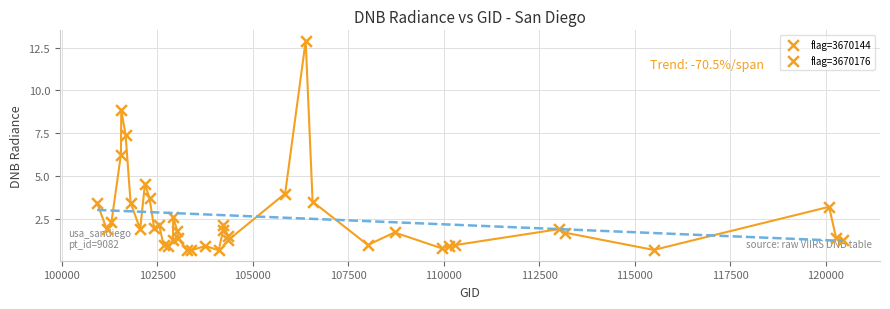

What is the smallest value displayed?

0.7